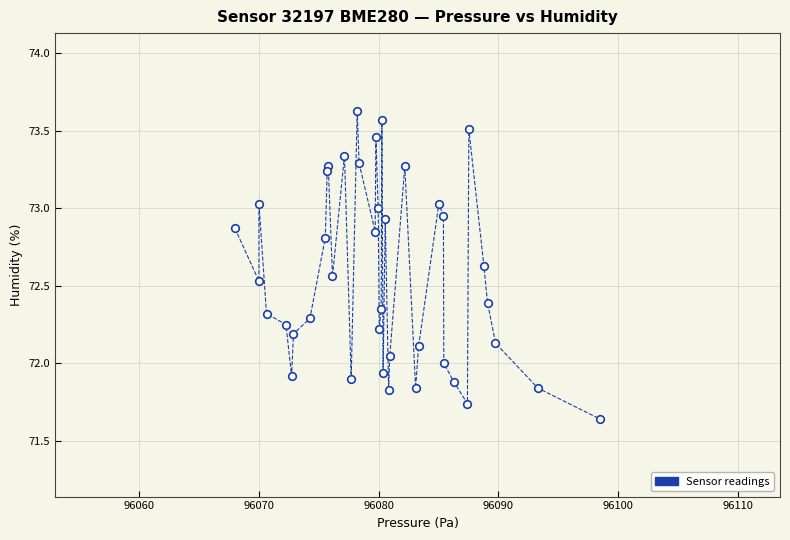

What is the range of Y values (max minus min)?

2.0